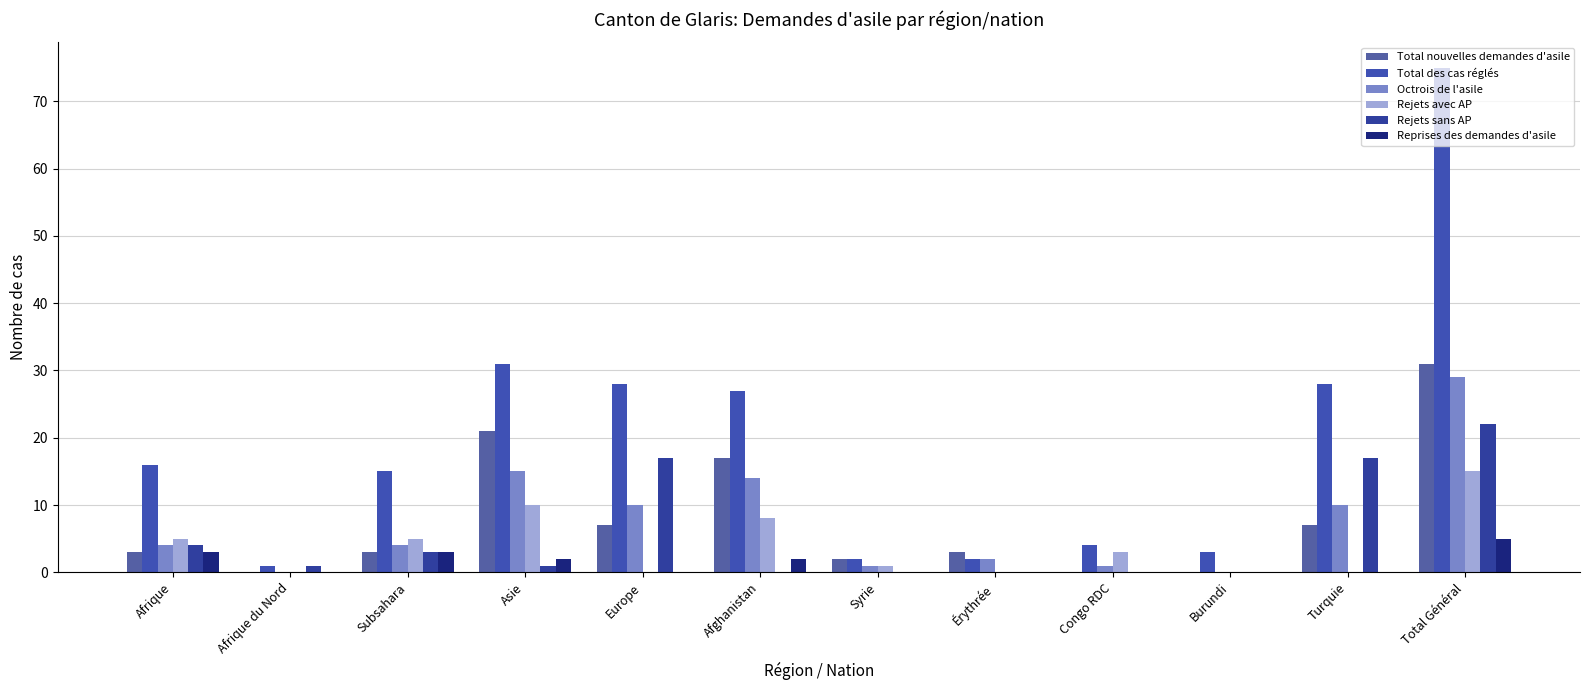

Is it true that Rejets sans AP equals -9 at Congo RDC?

False